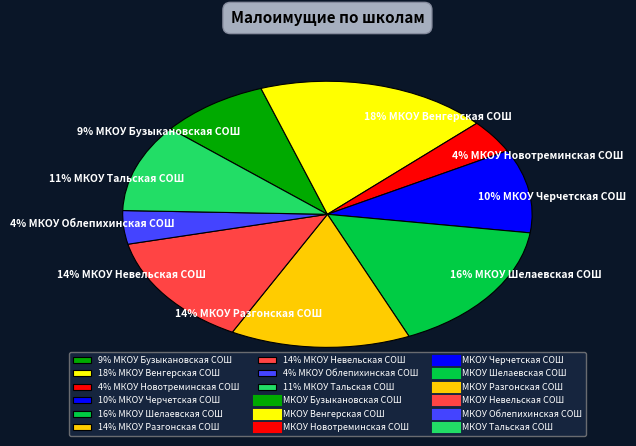

What is the largest slice in the pie chart?

18% МКОУ Венгерская СОШ